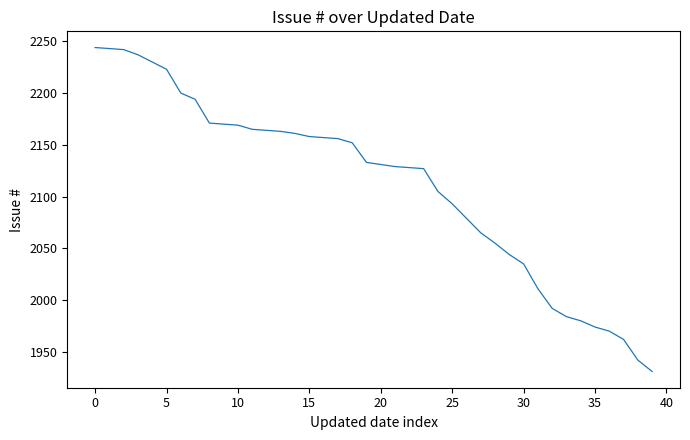

How many lines are shown in the chart?

1